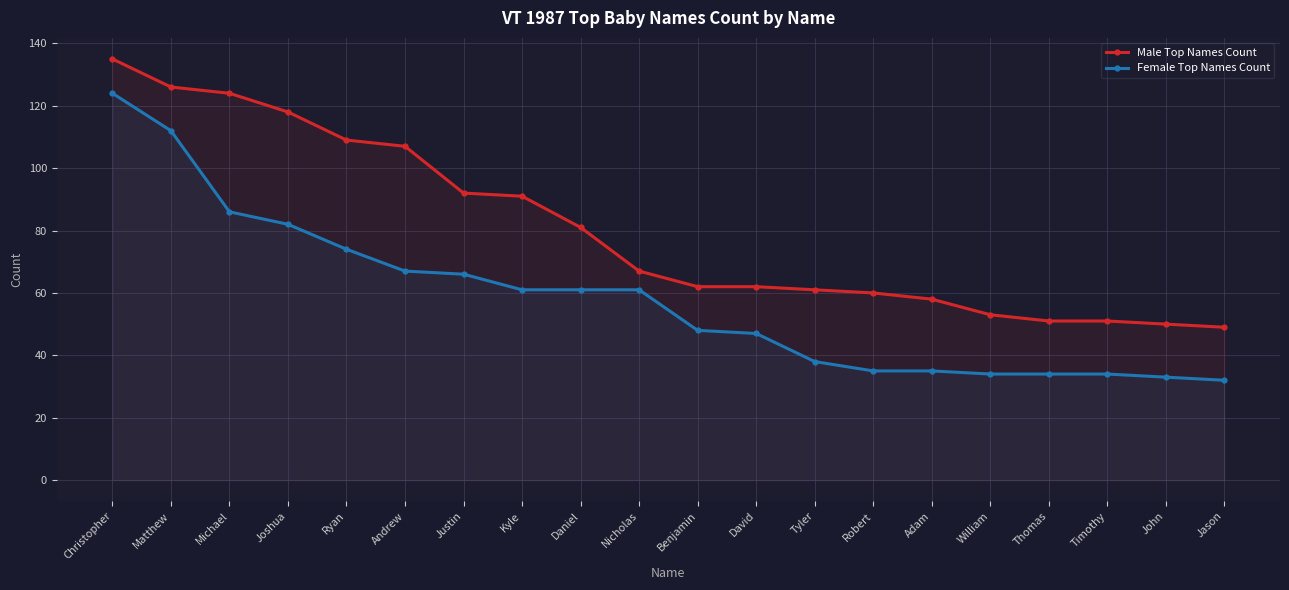

Reading left to right, what are all the values shown in this chart?

Male Top Names Count: Christopher=135	Matthew=126	Michael=124	Joshua=118	Ryan=109	Andrew=107	Justin=92	Kyle=91	Daniel=81	Nicholas=67	Benjamin=62	David=62	Tyler=61	Robert=60	Adam=58	William=53	Thomas=51	Timothy=51	John=50	Jason=49
Female Top Names Count: Christopher=124	Matthew=112	Michael=86	Joshua=82	Ryan=74	Andrew=67	Justin=66	Kyle=61	Daniel=61	Nicholas=61	Benjamin=48	David=47	Tyler=38	Robert=35	Adam=35	William=34	Thomas=34	Timothy=34	John=33	Jason=32